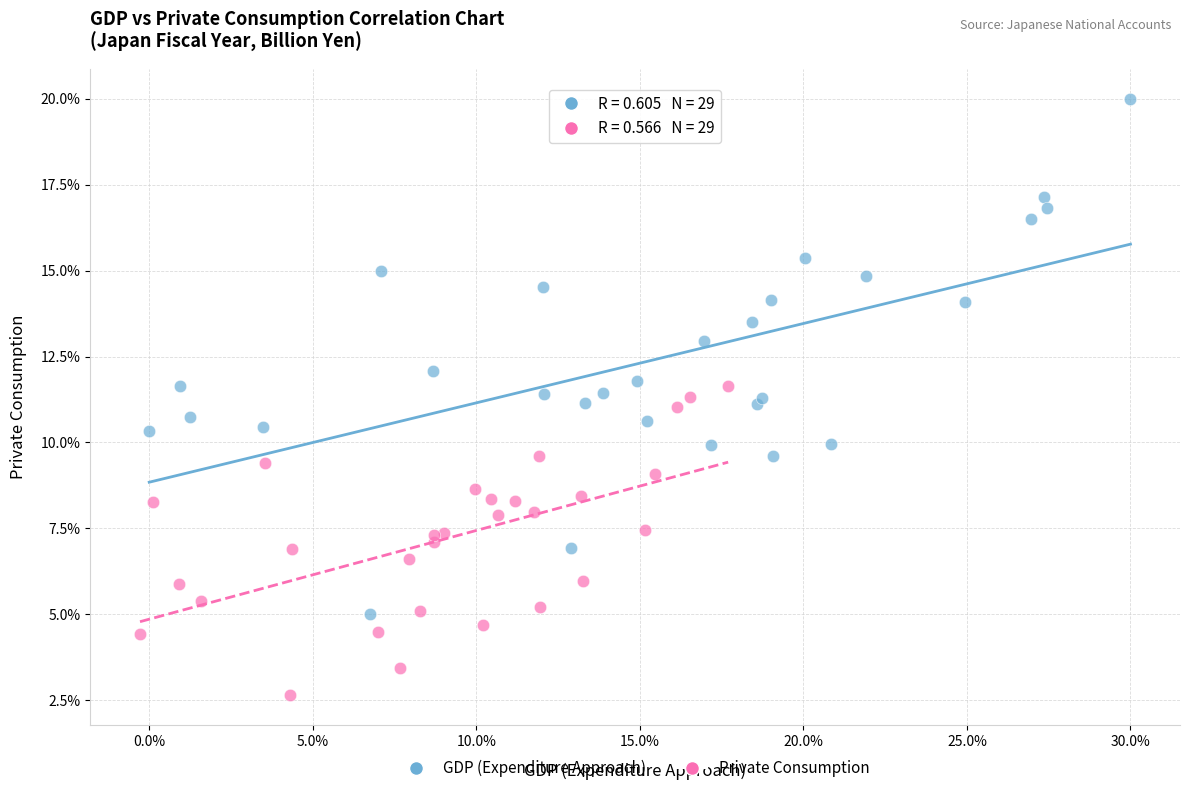

Which series reaches the minimum Y coordinate?

Private Consumption